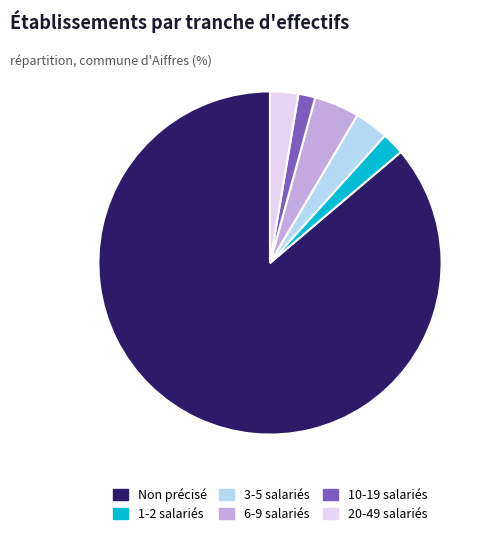

Rank the categories by value from highest to lowest.

Non précisé, 6-9 salariés, 3-5 salariés, 20-49 salariés, 1-2 salariés, 10-19 salariés